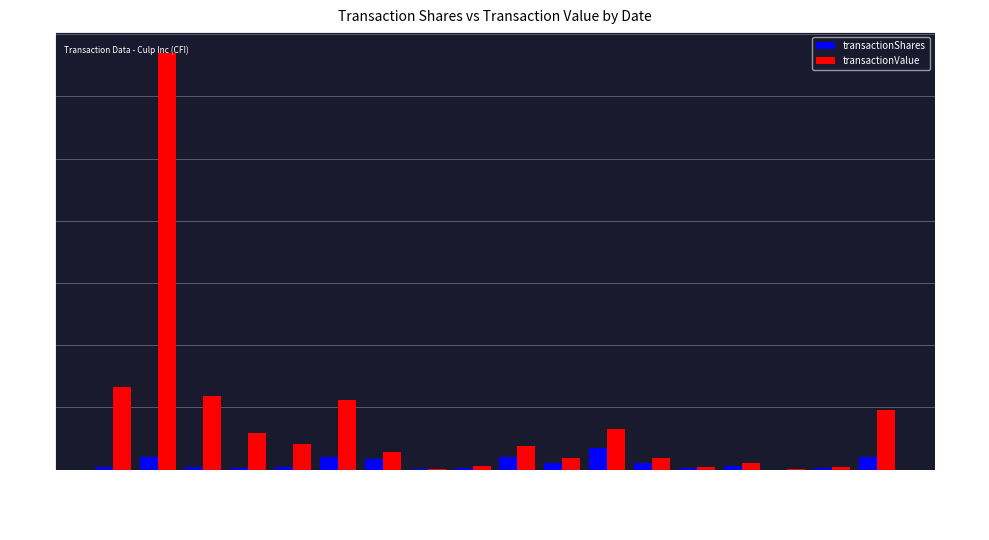

What is the greatest value displayed?

334950